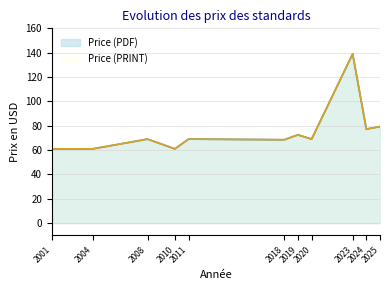

How many lines are shown in the chart?

2